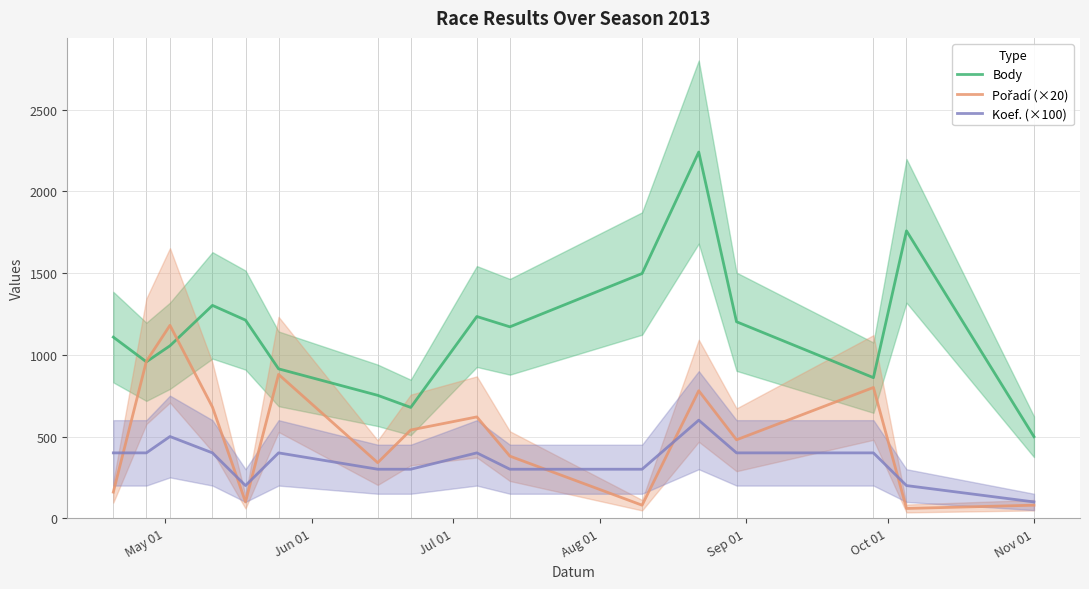

What is the maximum value for Koef. (×100)?

600